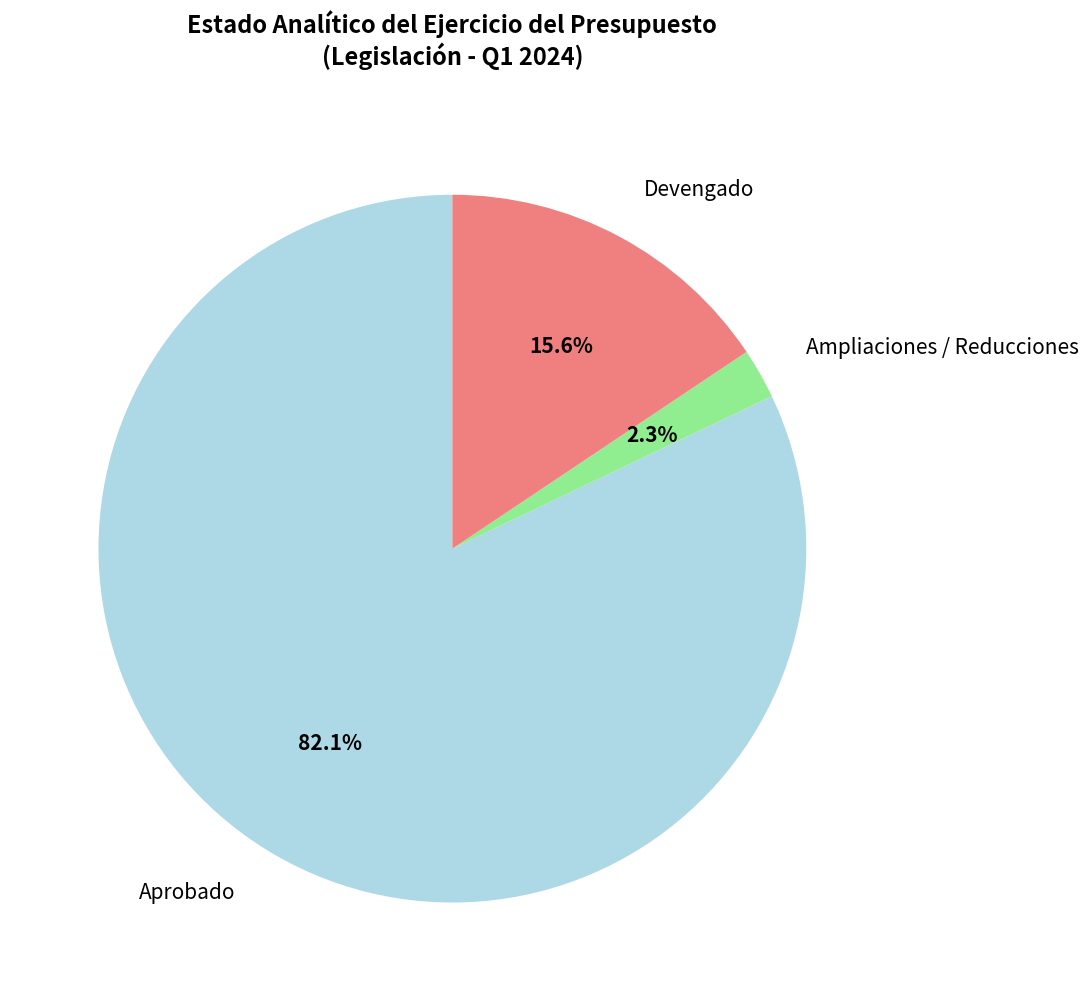

To the nearest percent, what portion does Ampliaciones / Reducciones represent?

2%